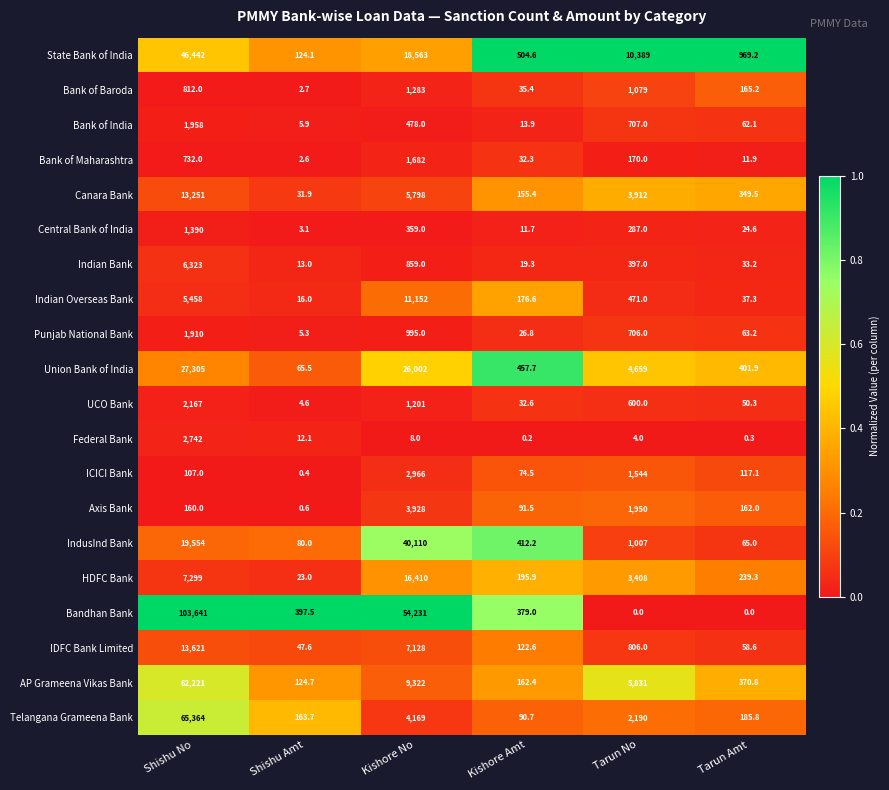

Is it true that Indian Bank equals 3810.7 at Shishu No?

False